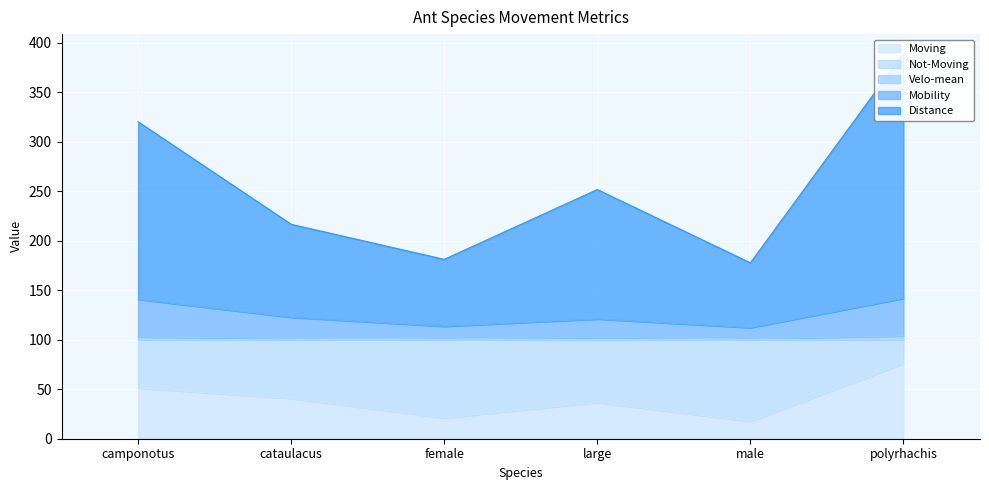

The value of Moving at camponotus is 51.2. True or false?

True